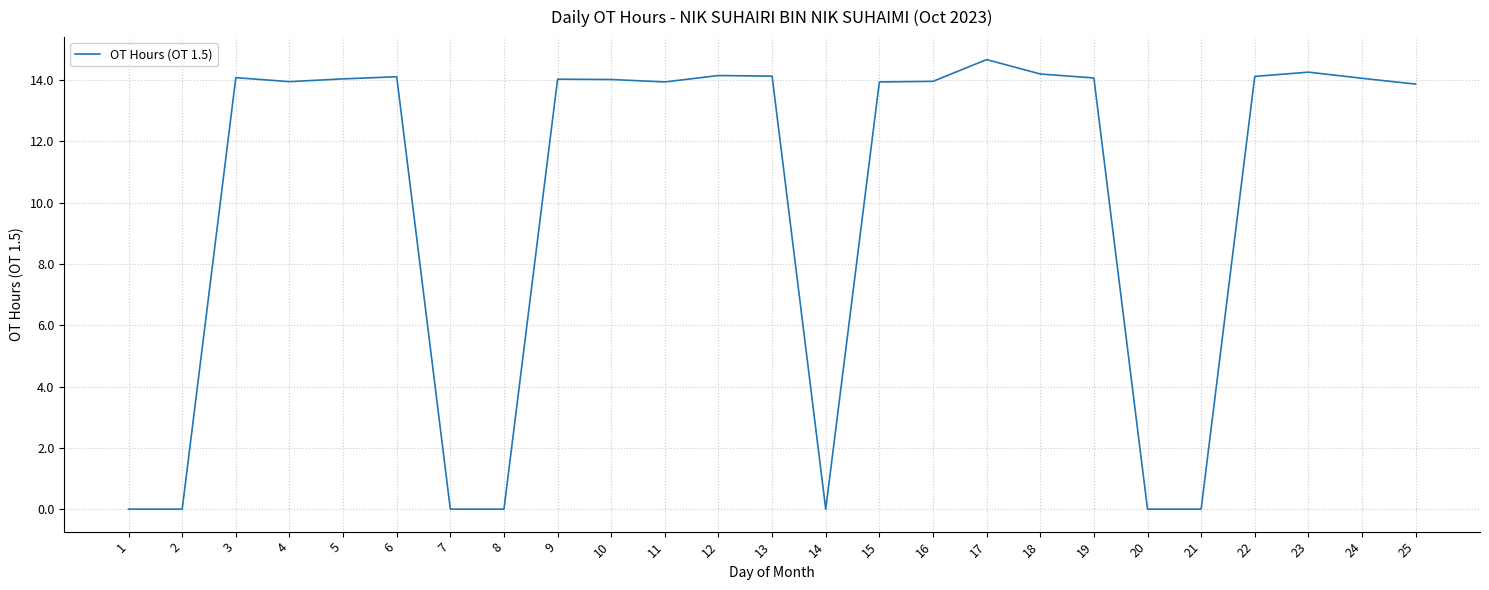

Which label corresponds to the largest value in the chart?

17